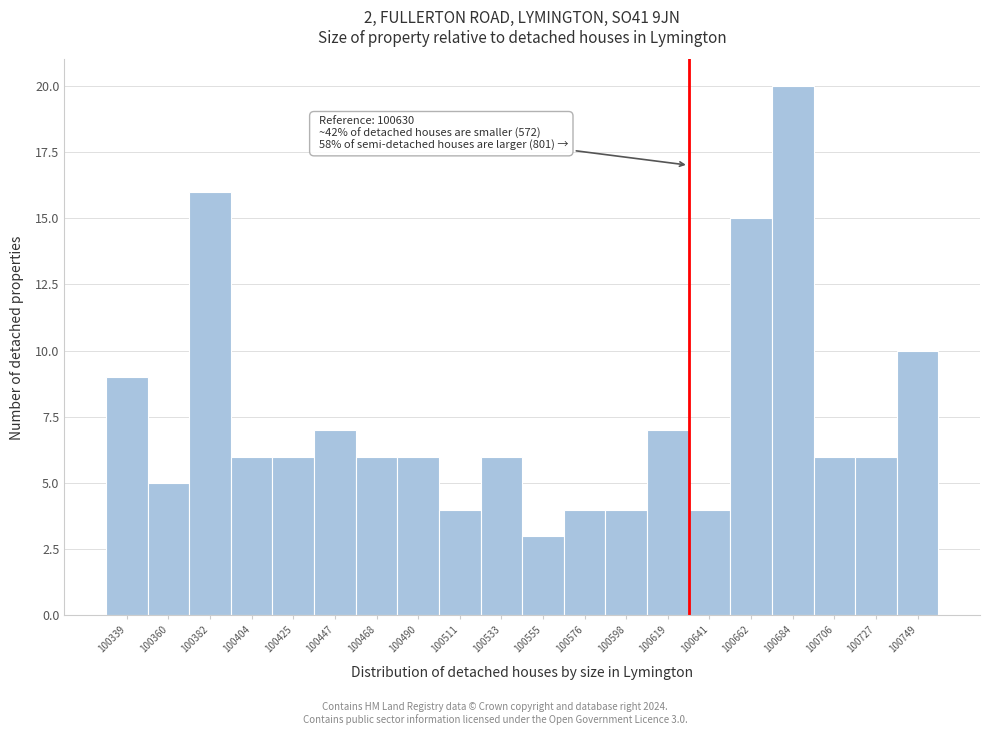

Over which range of the x-axis is the bar tallest?

100675 to 100695